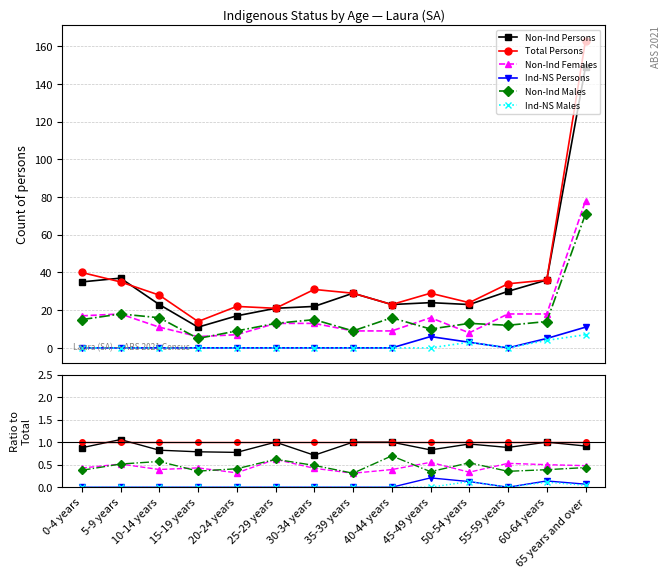

What is the label of the 9th point from the left?

40-44 years